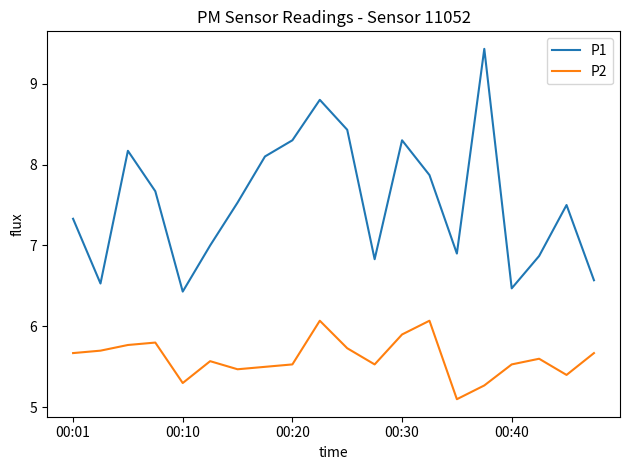

Which series has the largest total across all categories?

P1